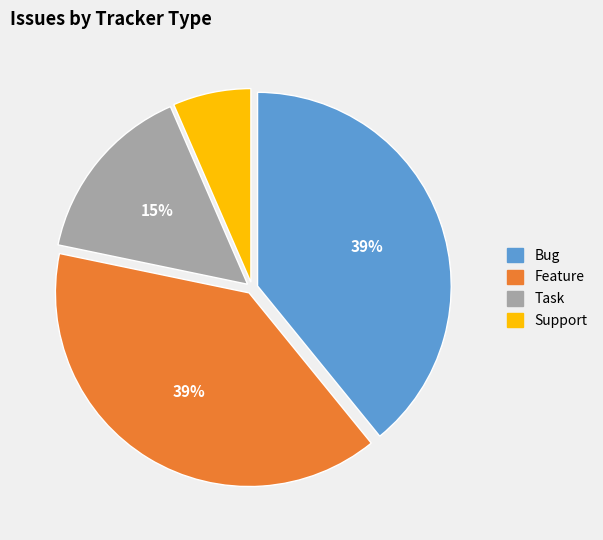

Which category has the smallest portion of the pie?

Support